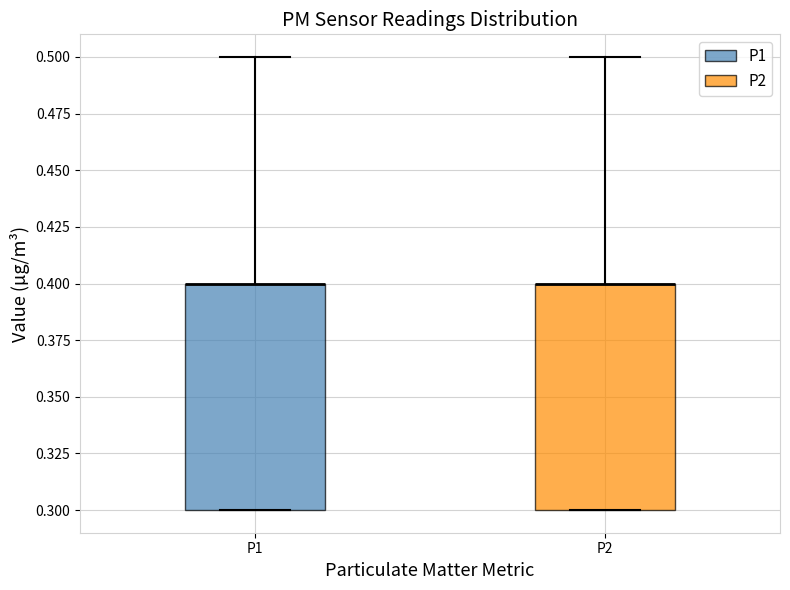

Reading left to right, read every box against the y-axis: the position of its median line, the range the box covers, and the ends of its whiskers. The values are not printed on the chart, so give them approximately, as read against the axis.

P1: median 0.4 (drawn on the box's upper edge), box 0.3 to 0.4, whiskers 0.3 to 0.5
P2: median 0.4 (drawn on the box's upper edge), box 0.3 to 0.4, whiskers 0.3 to 0.5